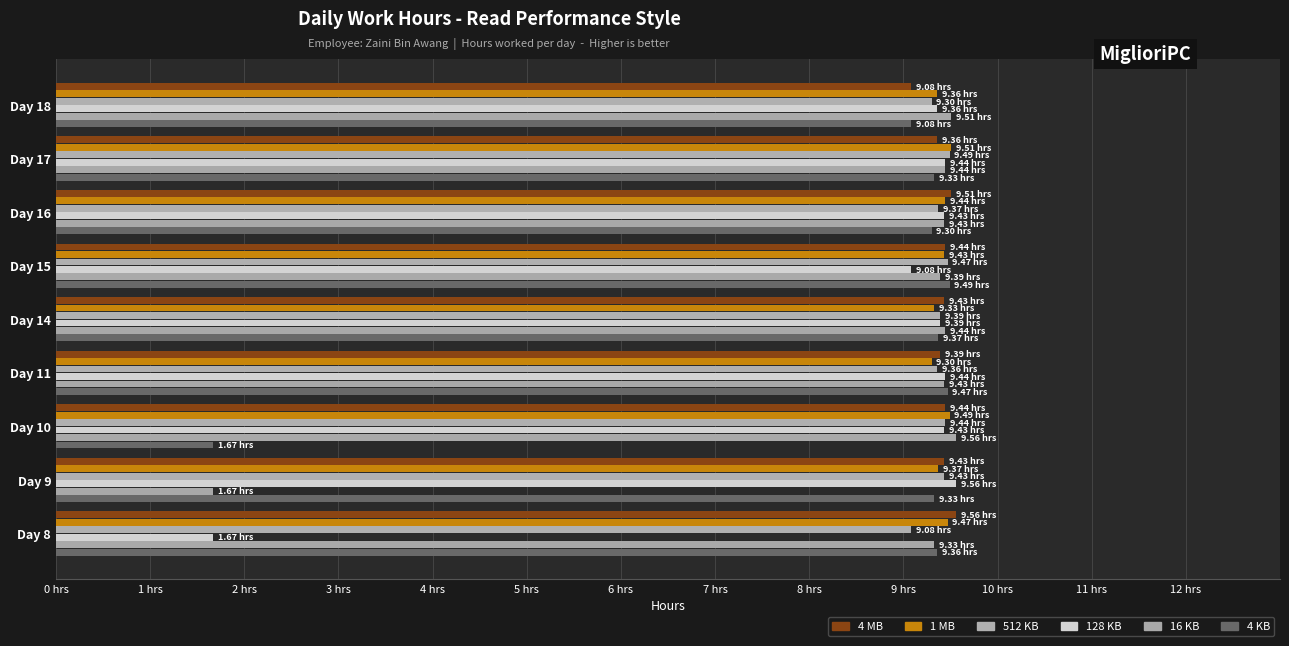

How many bars are there in total?

54